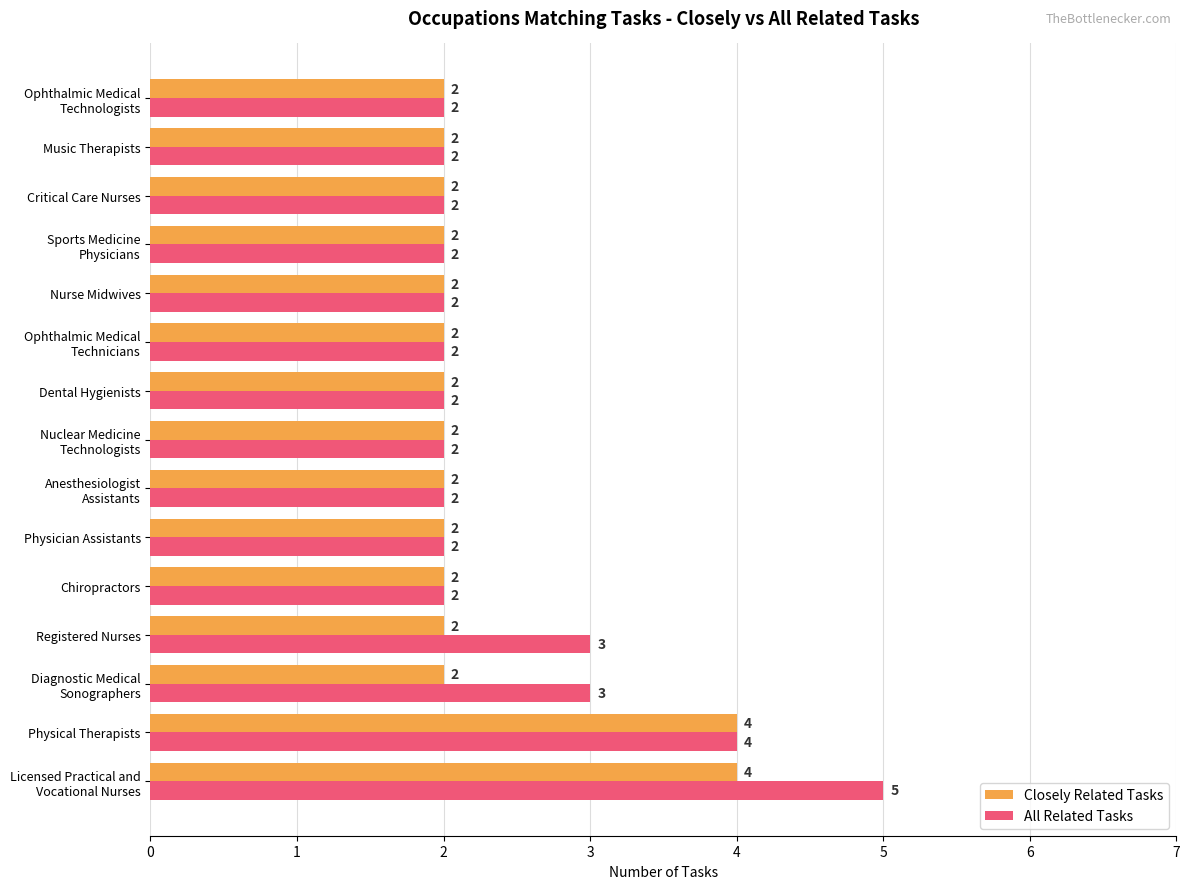

Is it true that All Related Tasks equals 4 at Chiropractors?

False